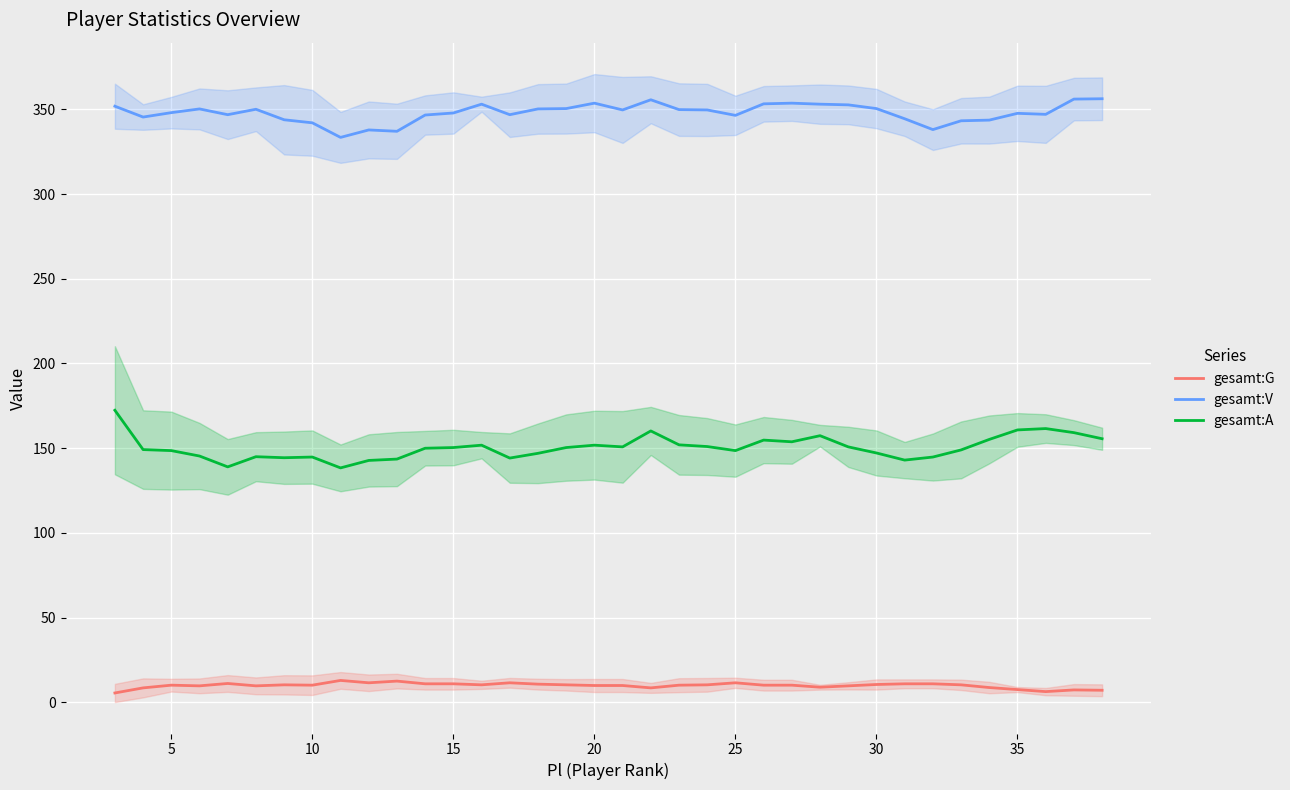

True or false: gesamt:V and gesamt:A intersect in this chart.

False